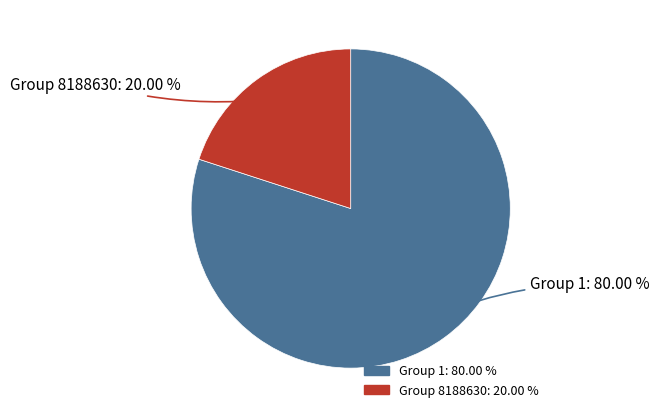

Count the number of slices in the pie.

2